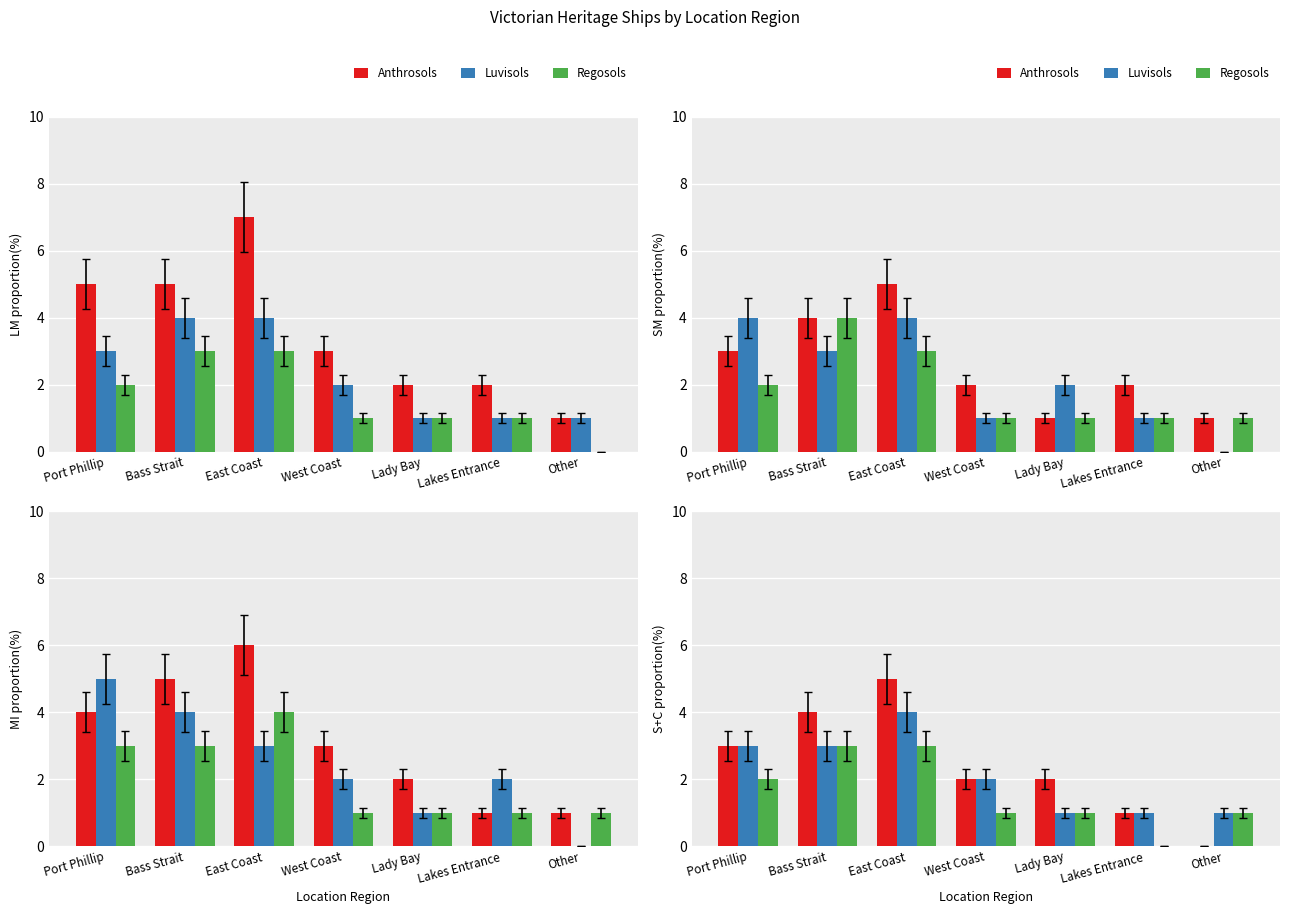

At which category does the chart reach its peak across all series?

East Coast